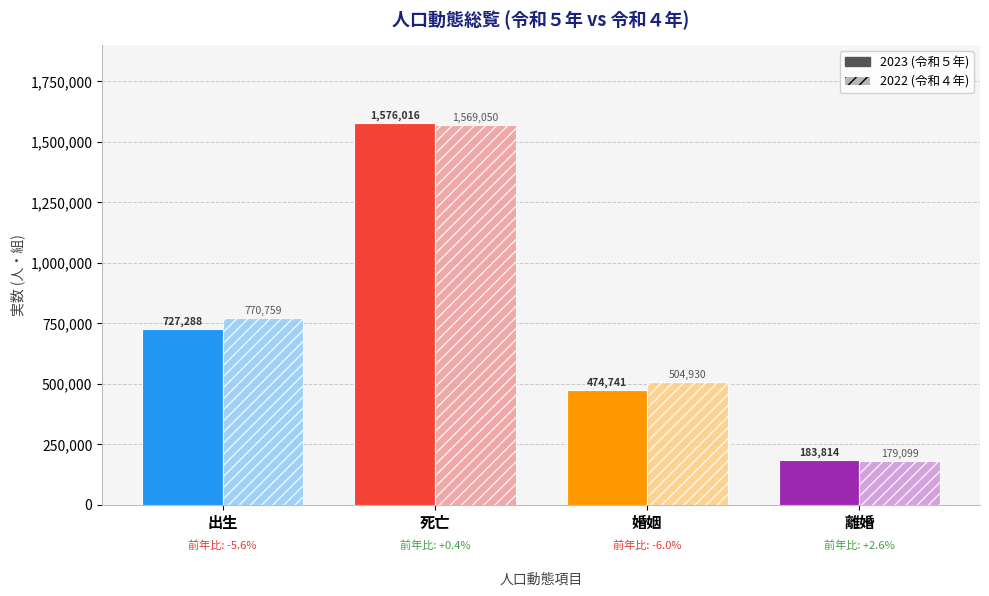

Reading left to right, list all the values displayed in this chart.

2023 (令和５年): 出生=727288	死亡=1576016	婚姻=474741	離婚=183814
2022 (令和４年): 出生=770759	死亡=1569050	婚姻=504930	離婚=179099